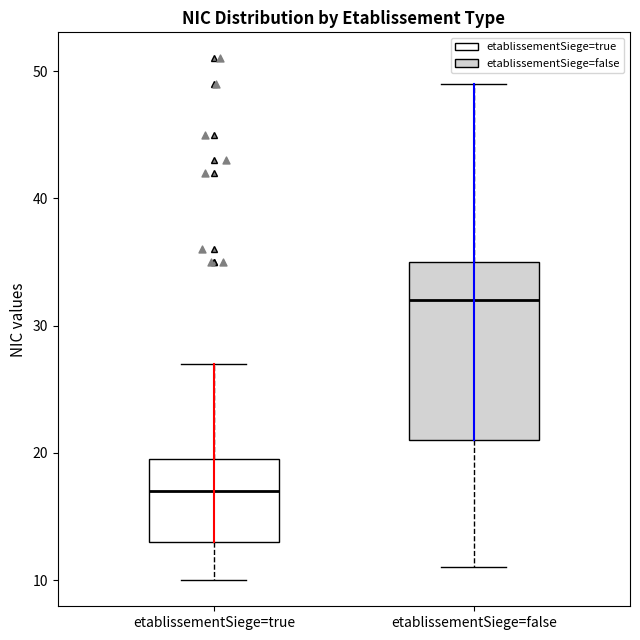

Where does the upper whisker of the box for etablissementSiege=true end on the y-axis? The values are not printed on the chart, so give them approximately, as read against the axis.

27